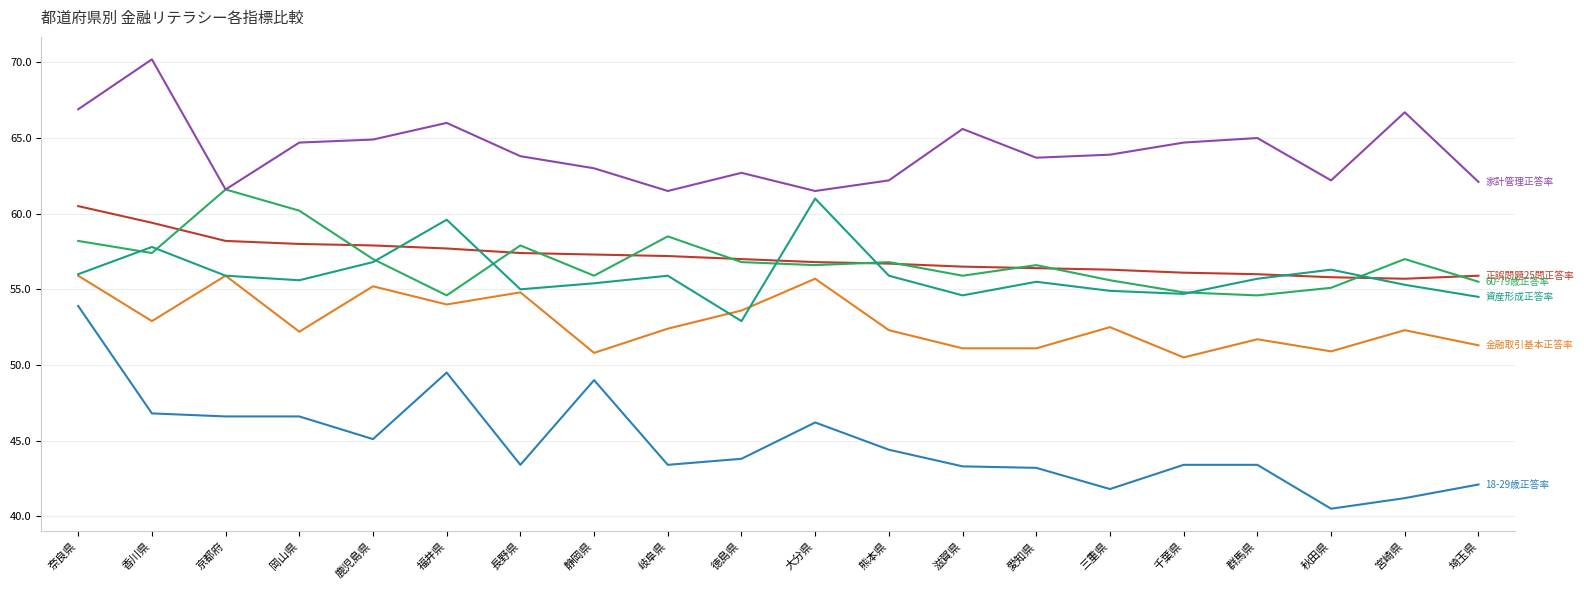

What position from the left is 福井県?

6